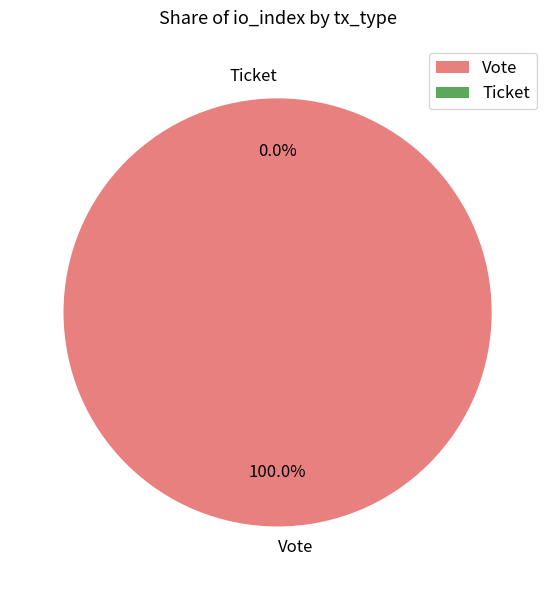

True or false: Ticket accounts for 0% of the total.

True